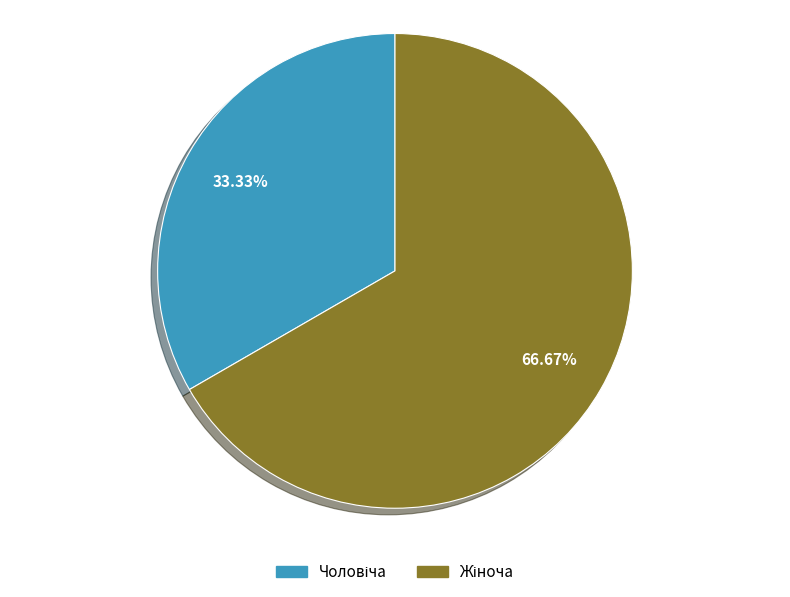

Does any single category account for the majority?

Yes